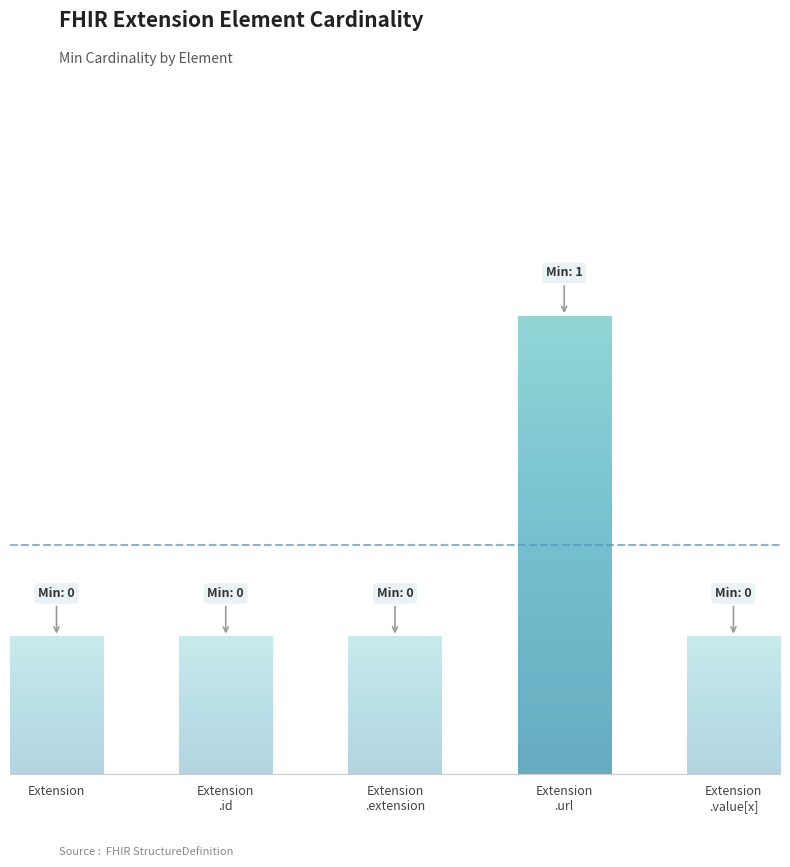

Between Extension.id and Extension.value[x], which is larger?

Extension.id